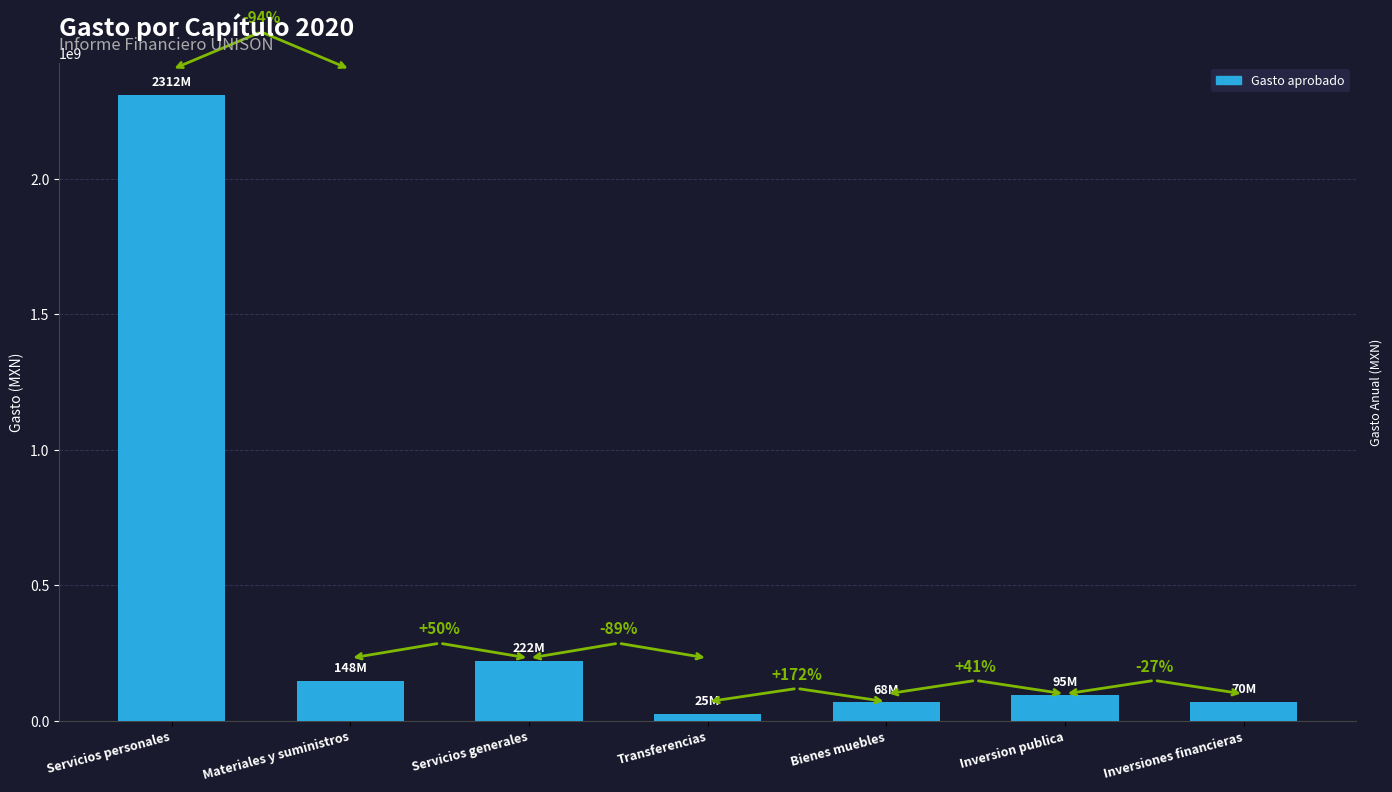

Where is the data nearest to the value 1168245403?

Servicios generales